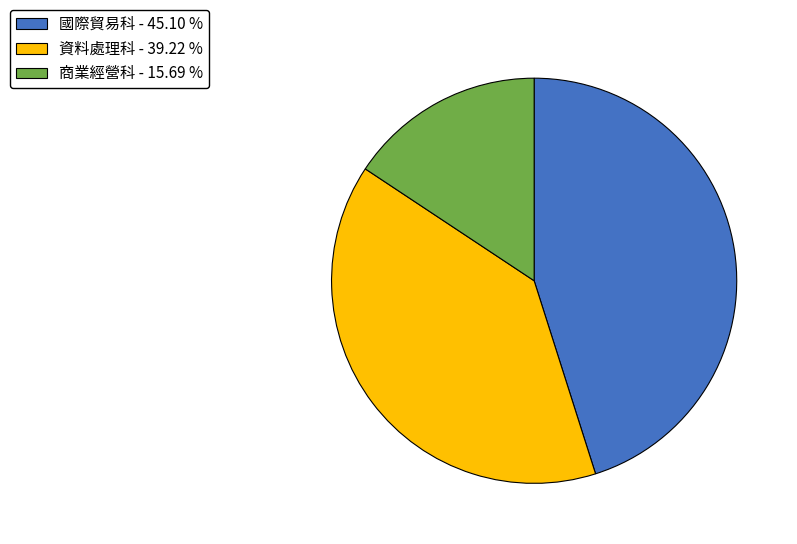

Which category has the biggest portion of the pie?

國際貿易科